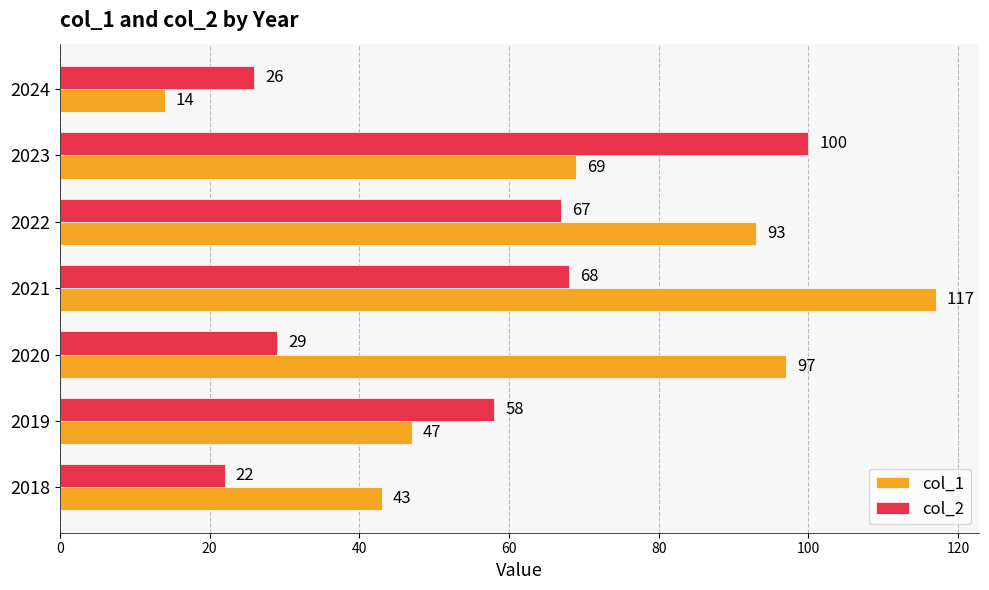

What is the average value of the col_2 series?

53